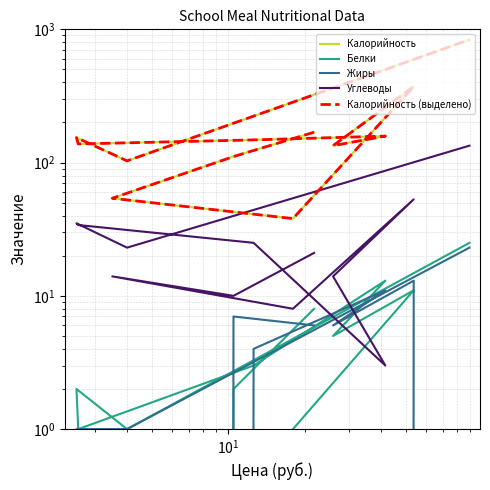

How many categories are shown in the chart?

12